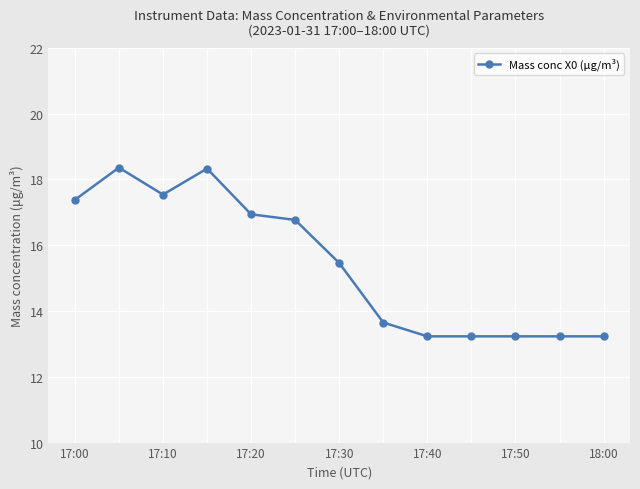

What is the sum of all values?

200.6